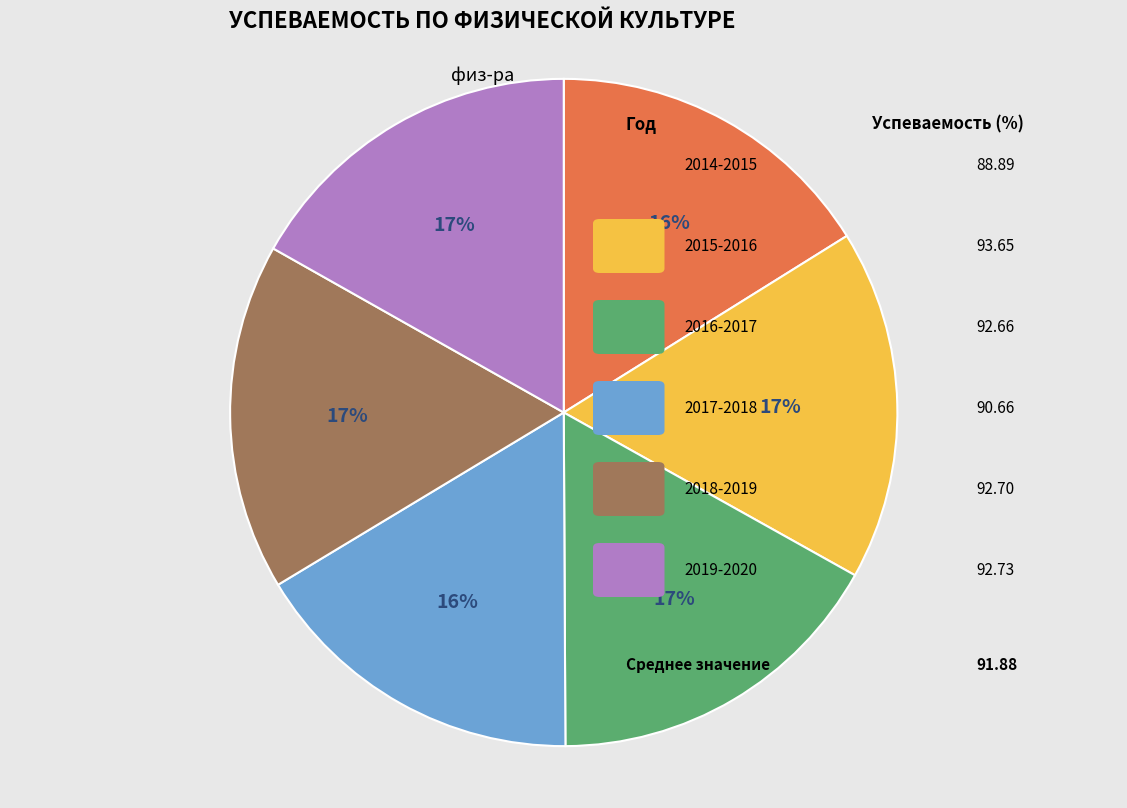

Is there a majority slice in this chart?

No